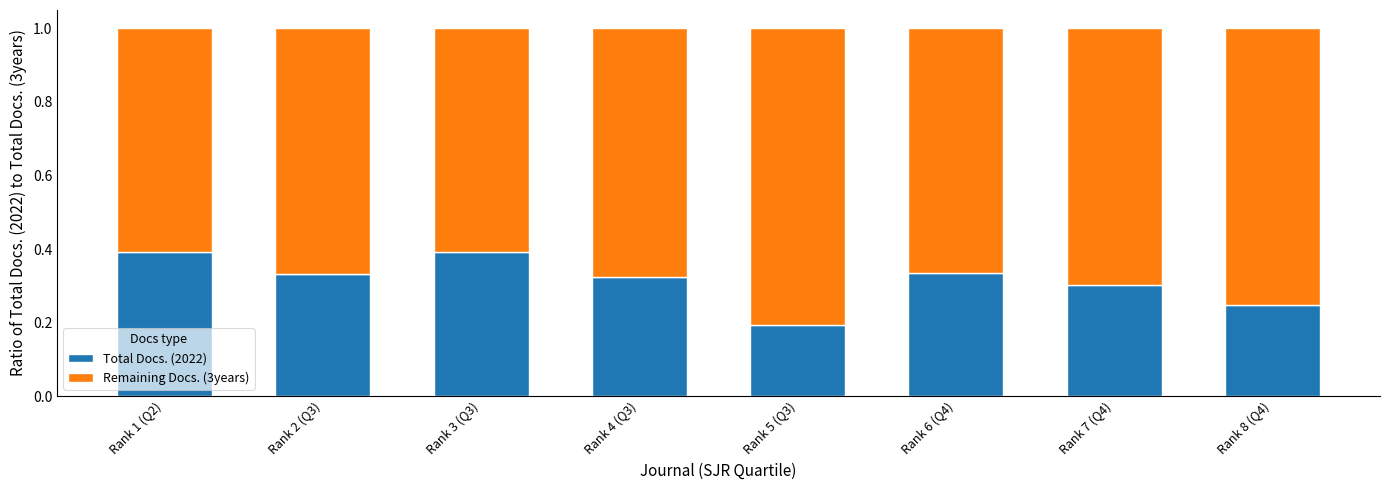

What is the value of the Total Docs. (2022) bar at the 3rd from the left?

0.4